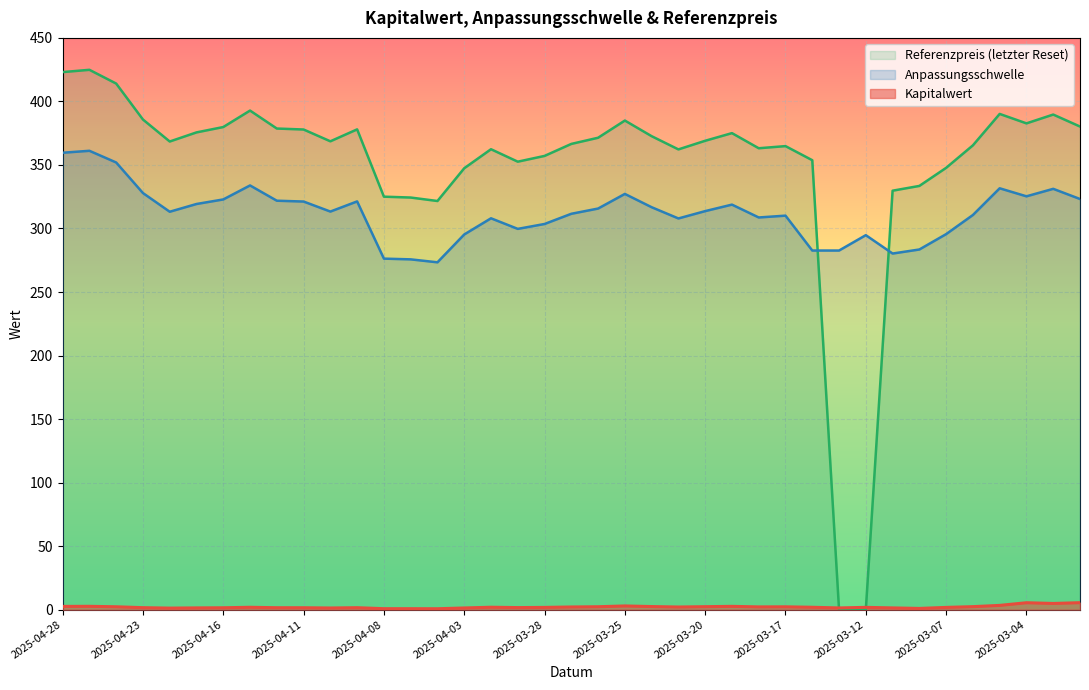

Reading left to right, what are all the values shown in this chart?

Kapitalwert: 2025-04-28=2.6	2025-04-25=2.7	2025-04-24=2.3	2025-04-23=1.6	2025-04-22=1.2	2025-04-17=1.4	2025-04-16=1.5	2025-04-15=1.9	2025-04-14=1.6	2025-04-11=1.5	2025-04-10=1.3	2025-04-09=1.6	2025-04-08=0.8	2025-04-07=0.8	2025-04-04=0.8	2025-04-03=1.4	2025-04-01=1.9	2025-03-31=1.7	2025-03-28=1.8	2025-03-27=2.1	2025-03-26=2.3	2025-03-25=3.0	2025-03-24=2.5	2025-03-21=2.1	2025-03-20=2.4	2025-03-19=2.6	2025-03-18=2.2	2025-03-17=2.3	2025-03-14=1.9	2025-03-13=1.4	2025-03-12=1.8	2025-03-11=1.4	2025-03-10=1.0	2025-03-07=1.8	2025-03-06=2.4	2025-03-05=3.4	2025-03-04=5.5	2025-03-03=4.9	2025-02-28=5.5
Anpassungsschwelle: 2025-04-28=359.6	2025-04-25=361.1	2025-04-24=351.9	2025-04-23=327.9	2025-04-22=313.2	2025-04-17=319.3	2025-04-16=322.9	2025-04-15=333.9	2025-04-14=321.9	2025-04-11=321.2	2025-04-10=313.3	2025-04-09=321.3	2025-04-08=276.3	2025-04-07=275.7	2025-04-04=273.4	2025-04-03=295.3	2025-04-01=308.0	2025-03-31=299.7	2025-03-28=303.5	2025-03-27=311.6	2025-03-26=315.7	2025-03-25=327.2	2025-03-24=316.7	2025-03-21=307.9	2025-03-20=313.7	2025-03-19=318.8	2025-03-18=308.7	2025-03-17=310.1	2025-03-14=282.6	2025-03-13=282.6	2025-03-12=294.7	2025-03-11=280.3	2025-03-10=283.5	2025-03-07=295.6	2025-03-06=310.6	2025-03-05=331.6	2025-03-04=325.3	2025-03-03=331.2	2025-02-28=323.2
Referenzpreis: 2025-04-28=423.1	2025-04-25=424.9	2025-04-24=414.1	2025-04-23=385.8	2025-04-22=368.4	2025-04-17=375.6	2025-04-16=379.8	2025-04-15=392.8	2025-04-14=378.7	2025-04-11=377.9	2025-04-10=368.6	2025-04-09=378.0	2025-04-08=325.0	2025-04-07=324.4	2025-04-04=321.6	2025-04-03=347.4	2025-04-01=362.4	2025-03-31=352.6	2025-03-28=357.1	2025-03-27=366.6	2025-03-26=371.4	2025-03-25=384.9	2025-03-24=372.6	2025-03-21=362.2	2025-03-20=369.0	2025-03-19=375.1	2025-03-18=363.1	2025-03-17=364.8	2025-03-14=353.7	2025-03-13=0.0	2025-03-12=0.0	2025-03-11=329.8	2025-03-10=333.5	2025-03-07=347.7	2025-03-06=365.4	2025-03-05=390.2	2025-03-04=382.7	2025-03-03=389.7	2025-02-28=380.2